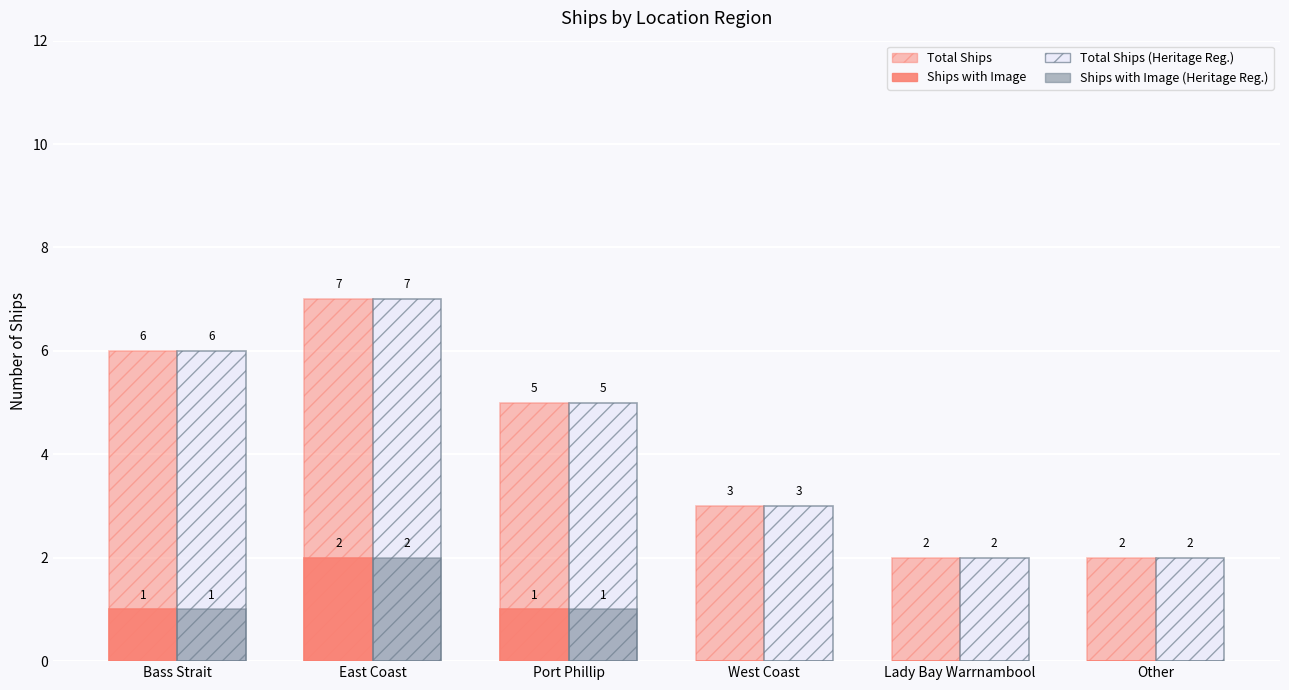

Count the number of categories in the chart.

6